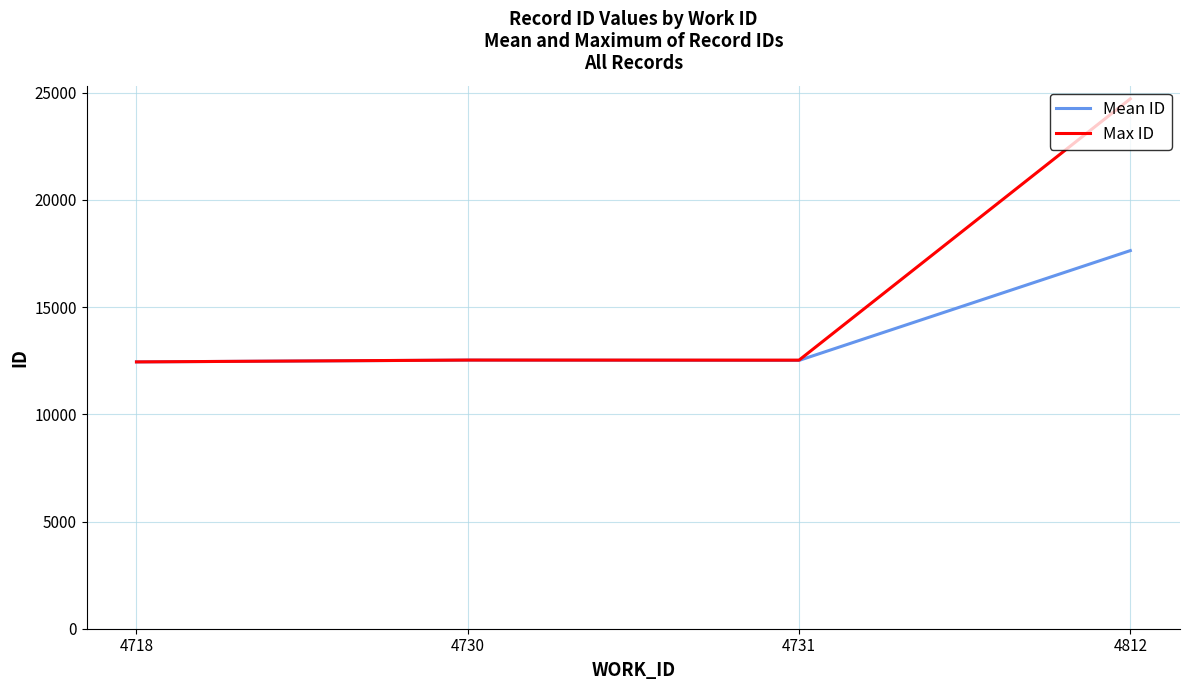

The Mean ID series shows 12512.5 at 4731. True or false?

True